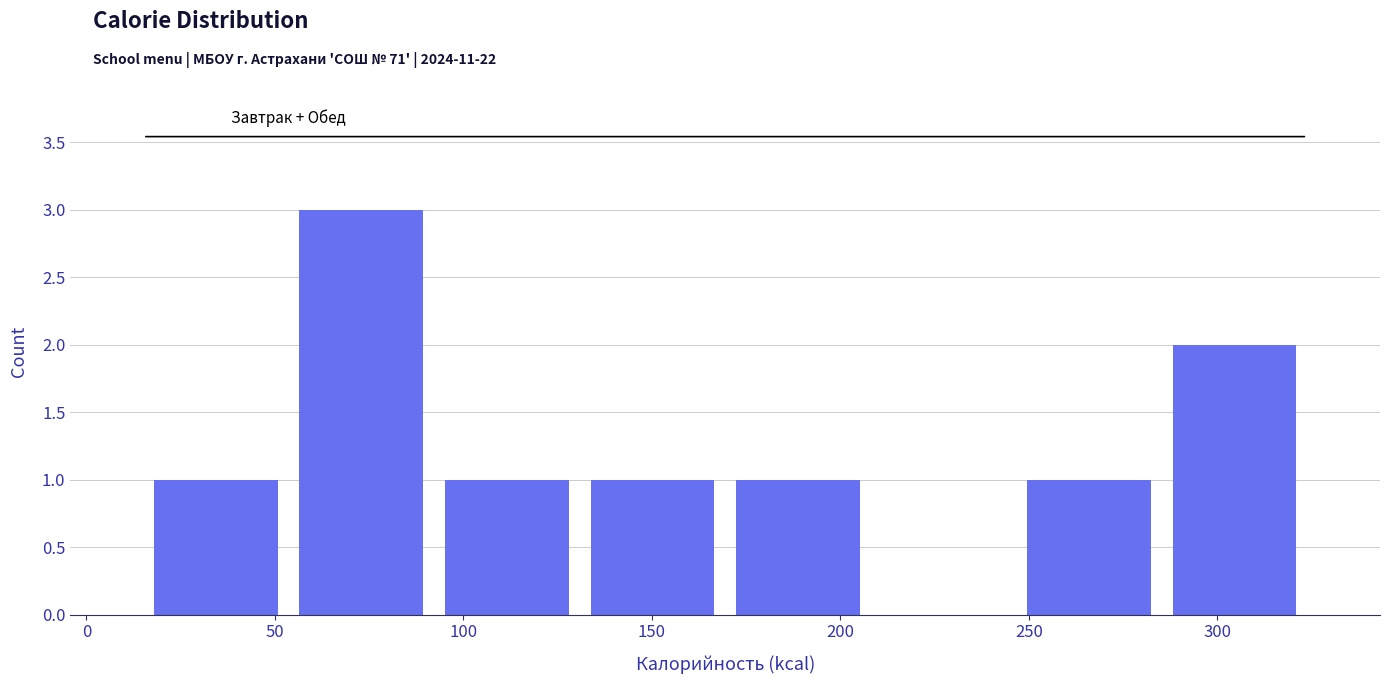

Reading left to right, transcribe this chart: for each bar, give the range it covers on the x-axis and its height. Neither the bar edges nor the heights are printed on the chart, so give them approximately, as read against the axes.

15 to 55: 1
55 to 90: 3
90 to 130: 1
130 to 170: 1
170 to 210: 1
210 to 245: 0
245 to 285: 1
285 to 325: 2